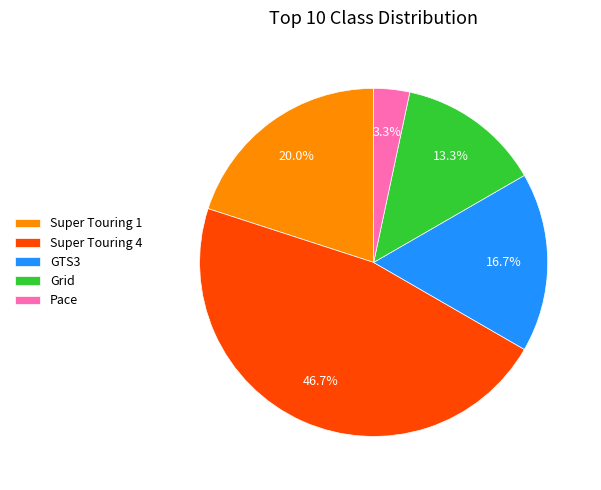

Approximately how many times larger is the value at Super Touring 4 compared to Super Touring 1?

2.3